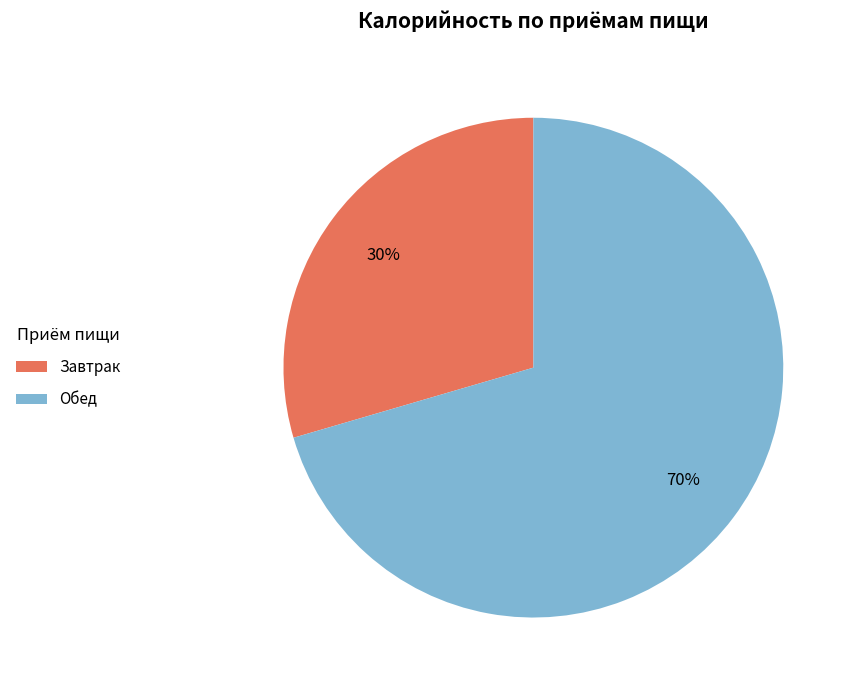

To the nearest percent, what is the average slice percentage?

50%